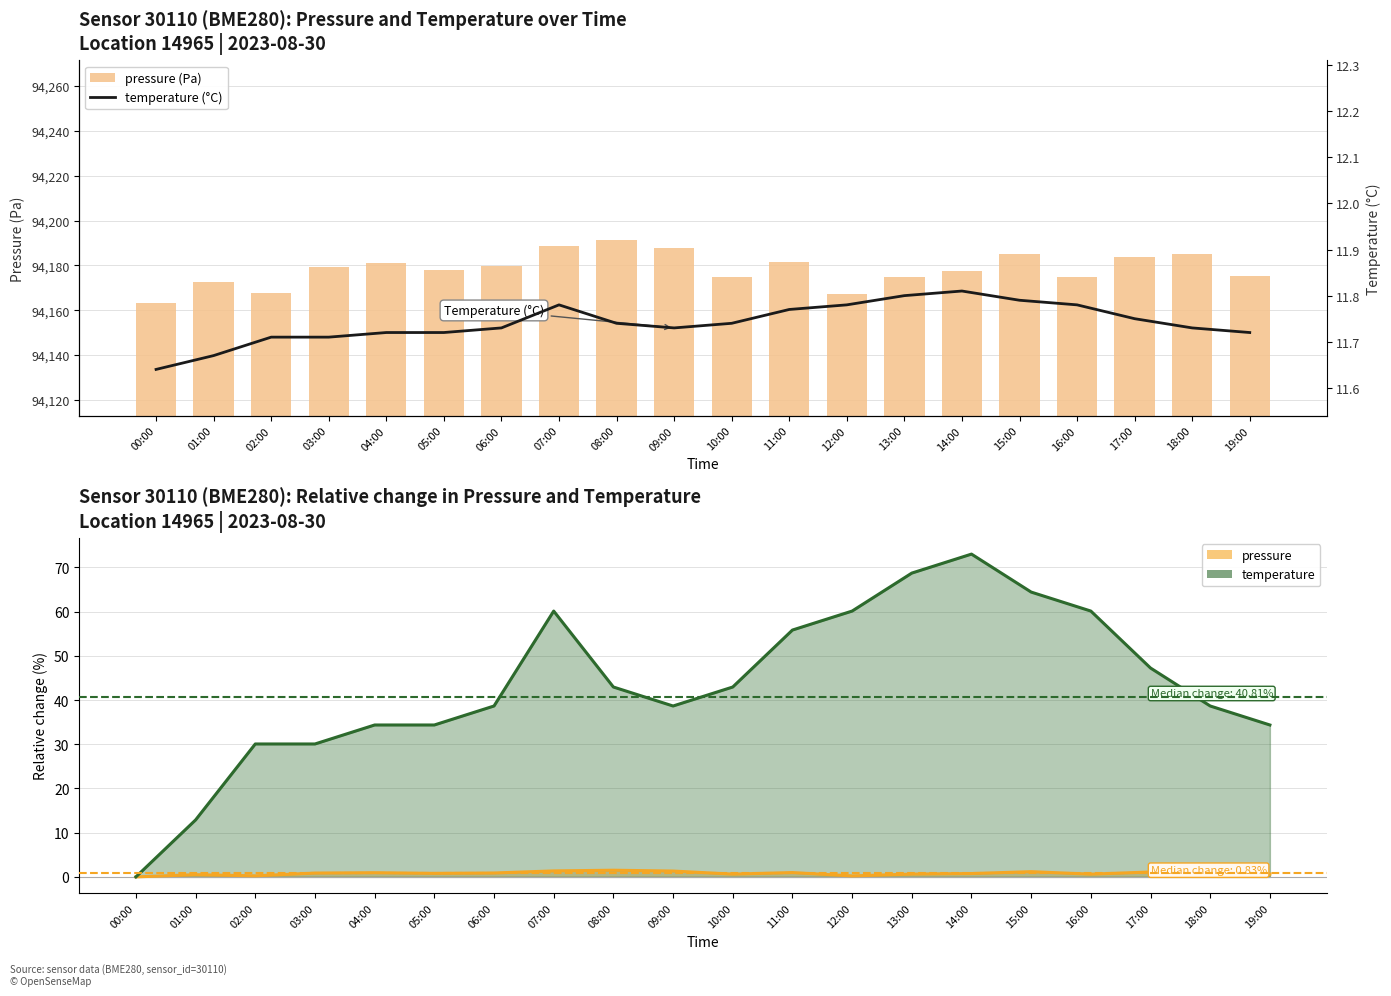

At how many categories does at least one series exceed 82378?

20